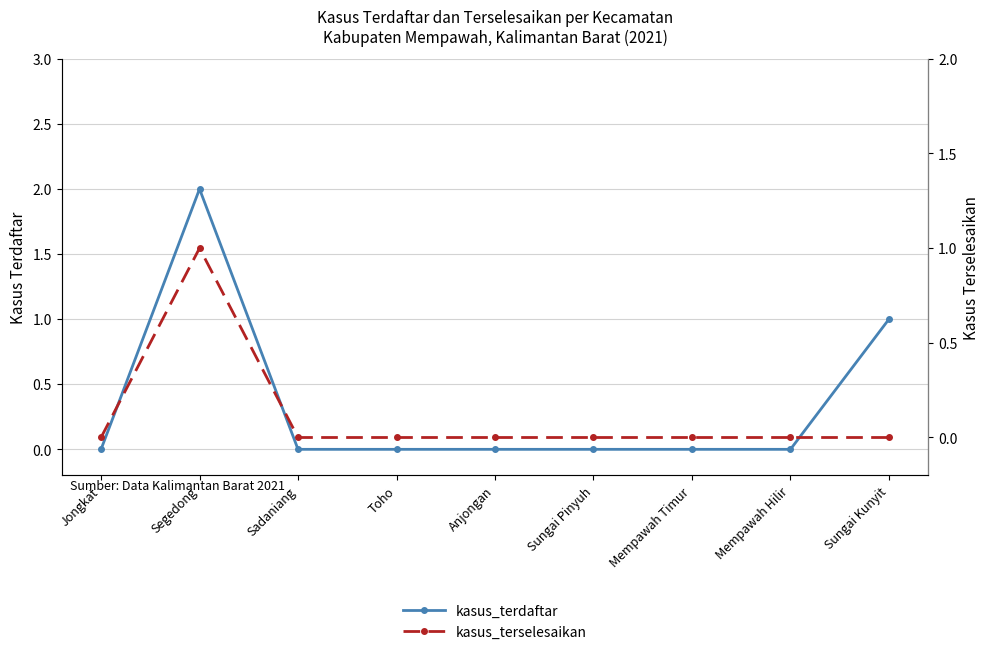

True or false: kasus_terselesaikan and kasus_terdaftar cross at least once.

False